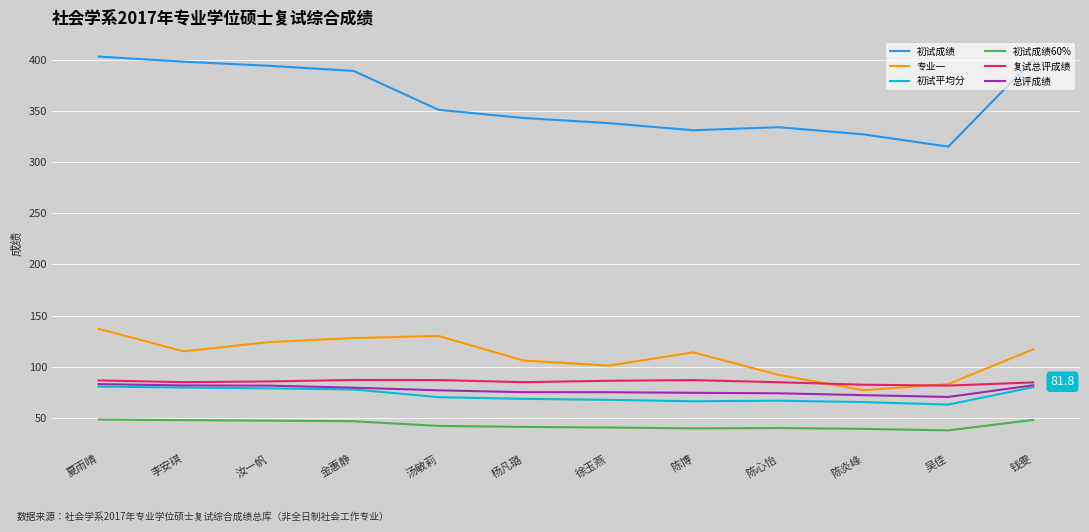

How many interior local peaks does the 专业一 series have?

2